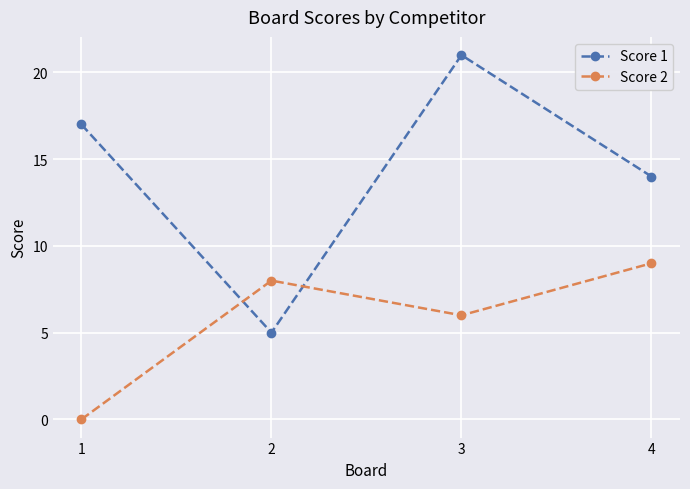

What is the total value across all series at 4?

23